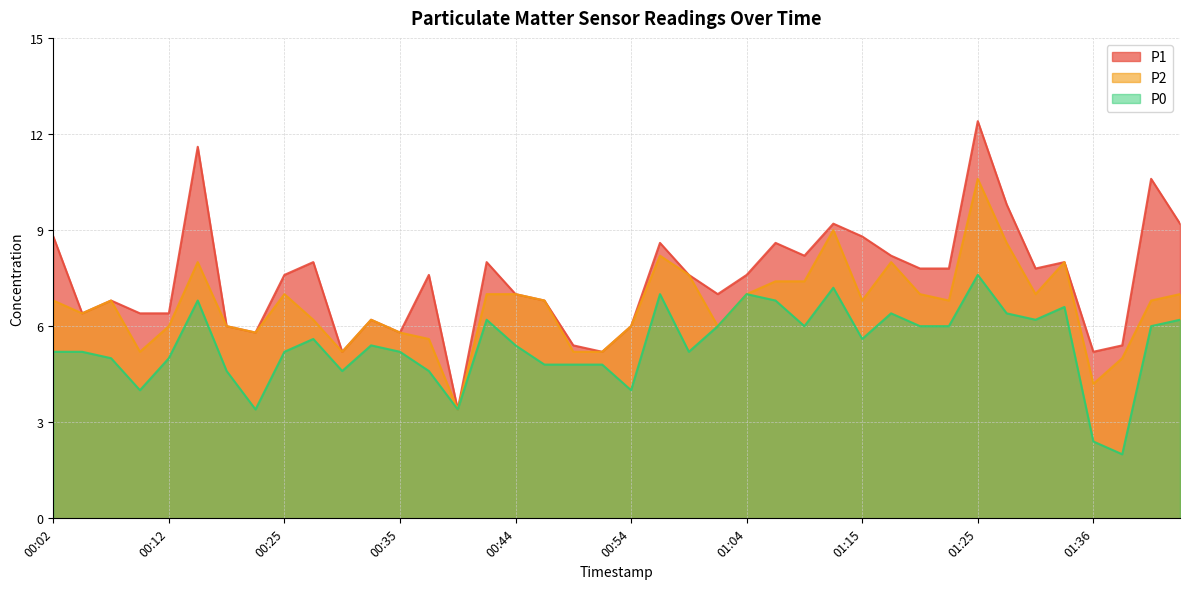

Reading right to left, what are all the values shown in this chart?

P1: 9.2	10.6	5.4	5.2	8.0	7.8	9.8	12.4	7.8	7.8	8.2	8.8	9.2	8.2	8.6	7.6	7.0	7.6	8.6	6.0	5.2	5.4	6.8	7.0	8.0	3.4	7.6	5.8	6.2	5.2	8.0	7.6	5.8	6.0	11.6	6.4	6.4	6.8	6.4	8.8
P2: 7.0	6.8	5.0	4.2	8.0	7.0	8.6	10.6	6.8	7.0	8.0	6.8	9.0	7.4	7.4	7.0	6.0	7.6	8.2	6.0	5.2	5.2	6.8	7.0	7.0	3.4	5.6	5.8	6.2	5.2	6.2	7.0	5.8	6.0	8.0	6.0	5.2	6.8	6.4	6.8
P0: 6.2	6.0	2.0	2.4	6.6	6.2	6.4	7.6	6.0	6.0	6.4	5.6	7.2	6.0	6.8	7.0	6.0	5.2	7.0	4.0	4.8	4.8	4.8	5.4	6.2	3.4	4.6	5.2	5.4	4.6	5.6	5.2	3.4	4.6	6.8	5.0	4.0	5.0	5.2	5.2